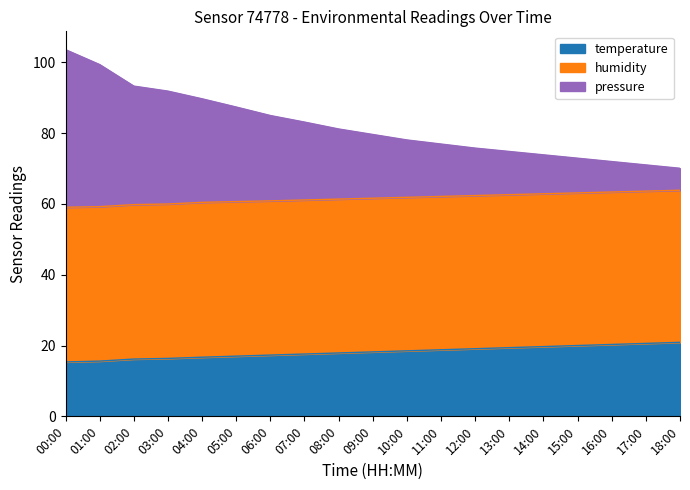

How many data points does each series have?

19